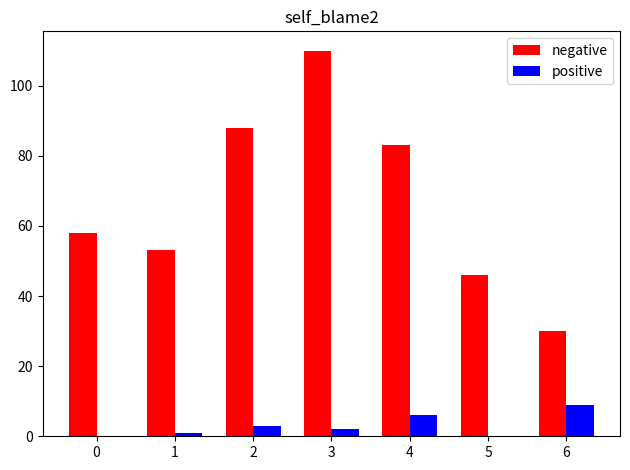

What is the average value of the positive series?

3